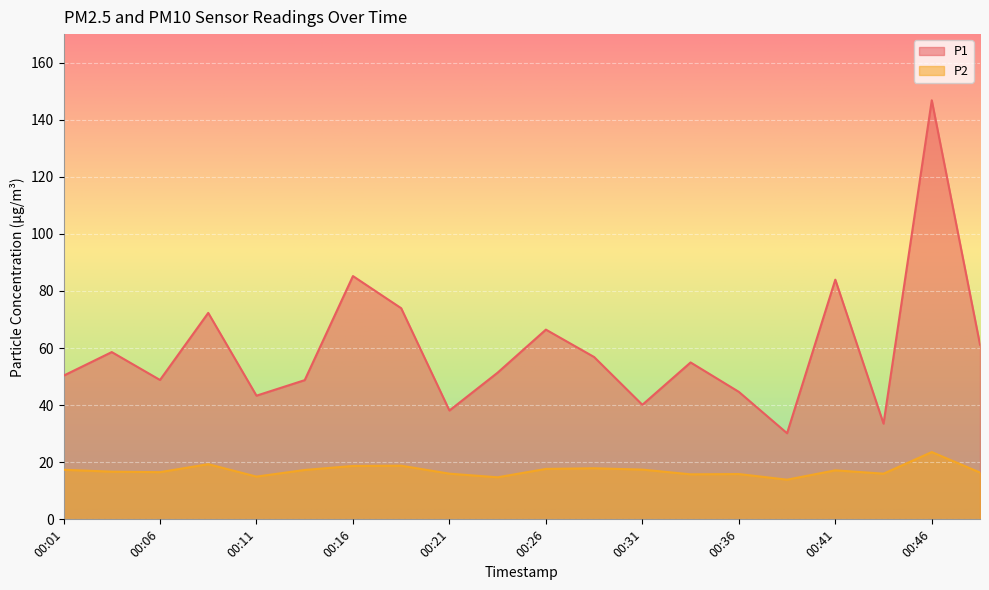

Count the number of categories in the chart.

20